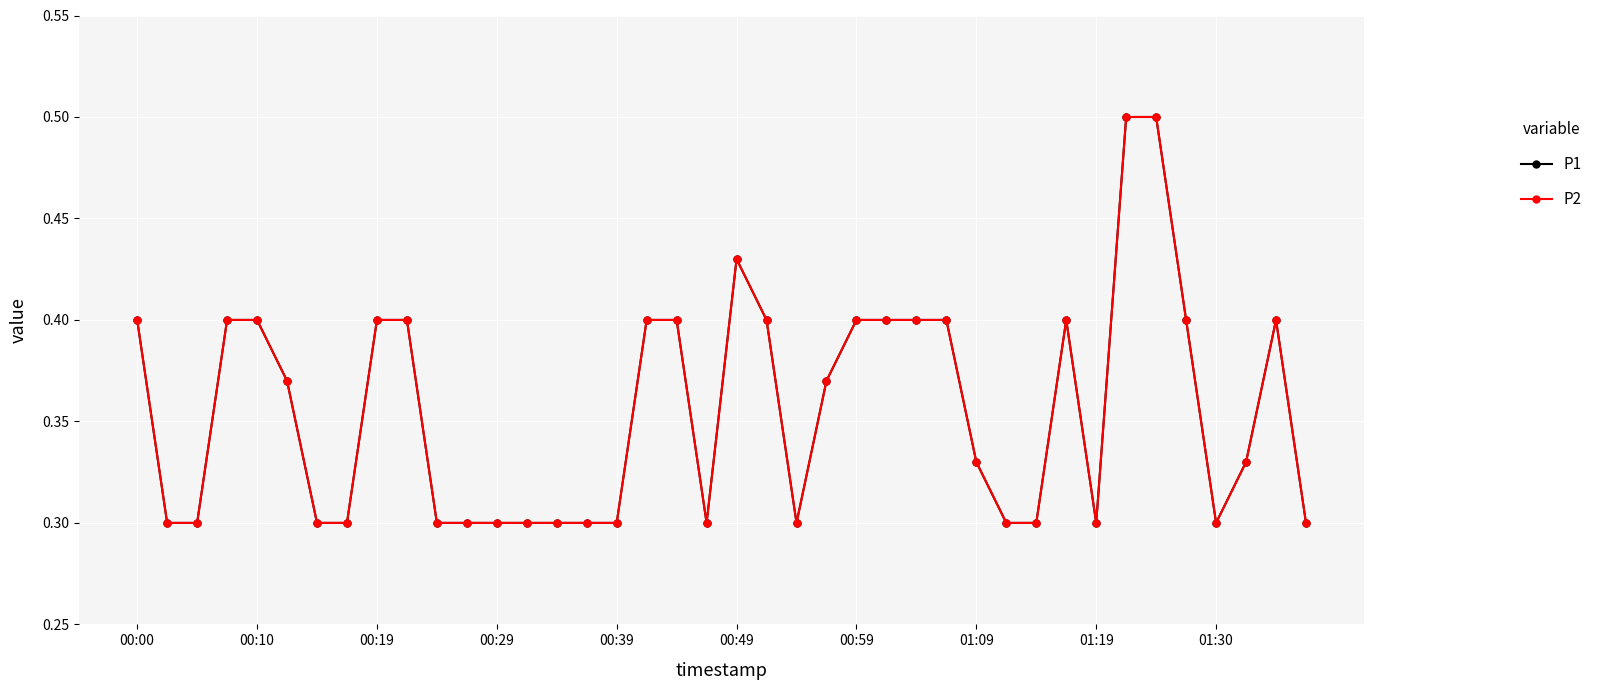

Does the chart have visible grid lines?

Yes